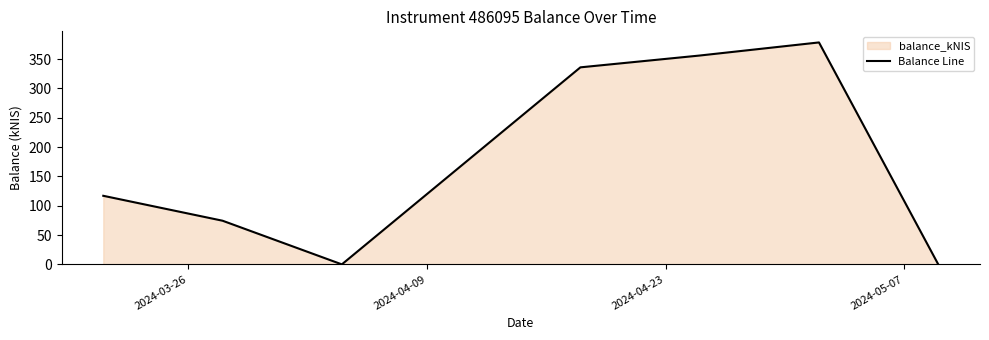

What is the difference between the maximum and minimum values?

378.4